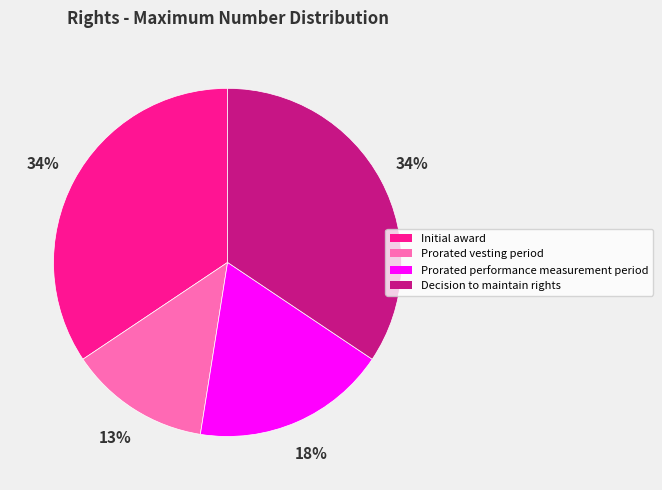

To the nearest percent, what is the average slice percentage?

25%